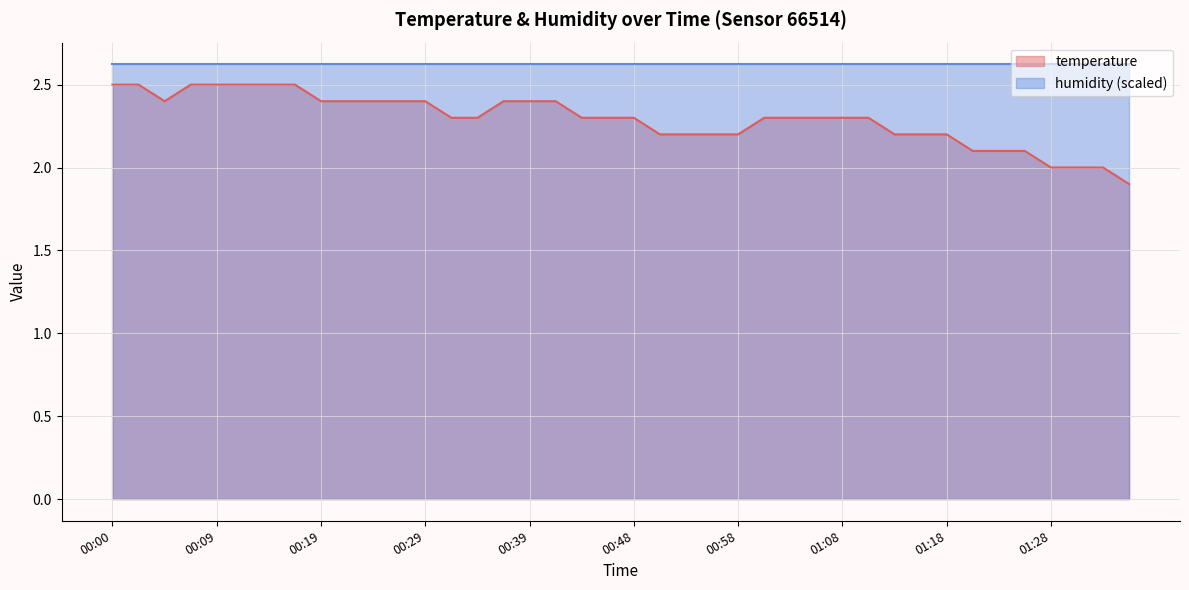

True or false: the data shows 1.2 at 00:48.

False